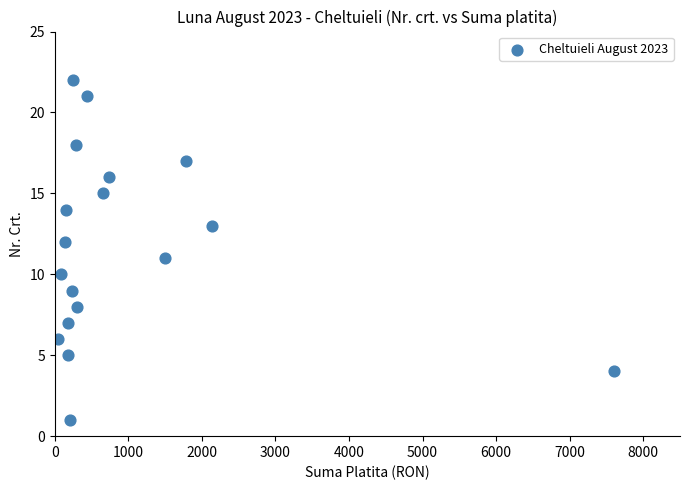

What is the range of Y values (max minus min)?

21